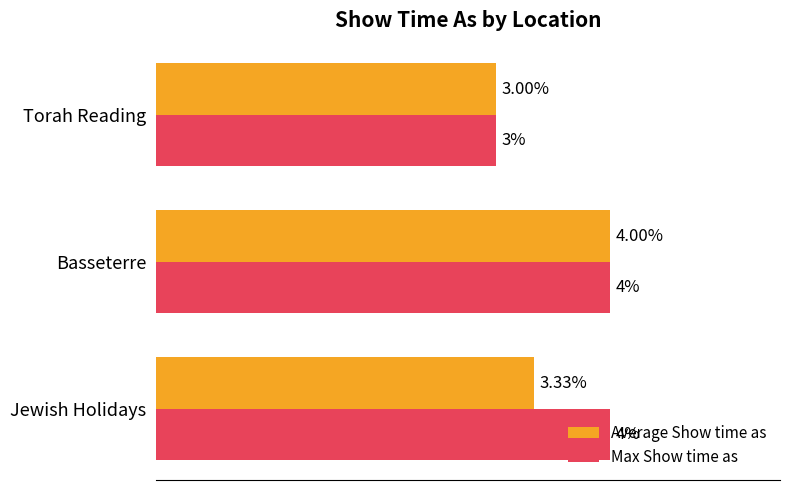

At which label does Average Show time as reach its minimum?

Torah Reading